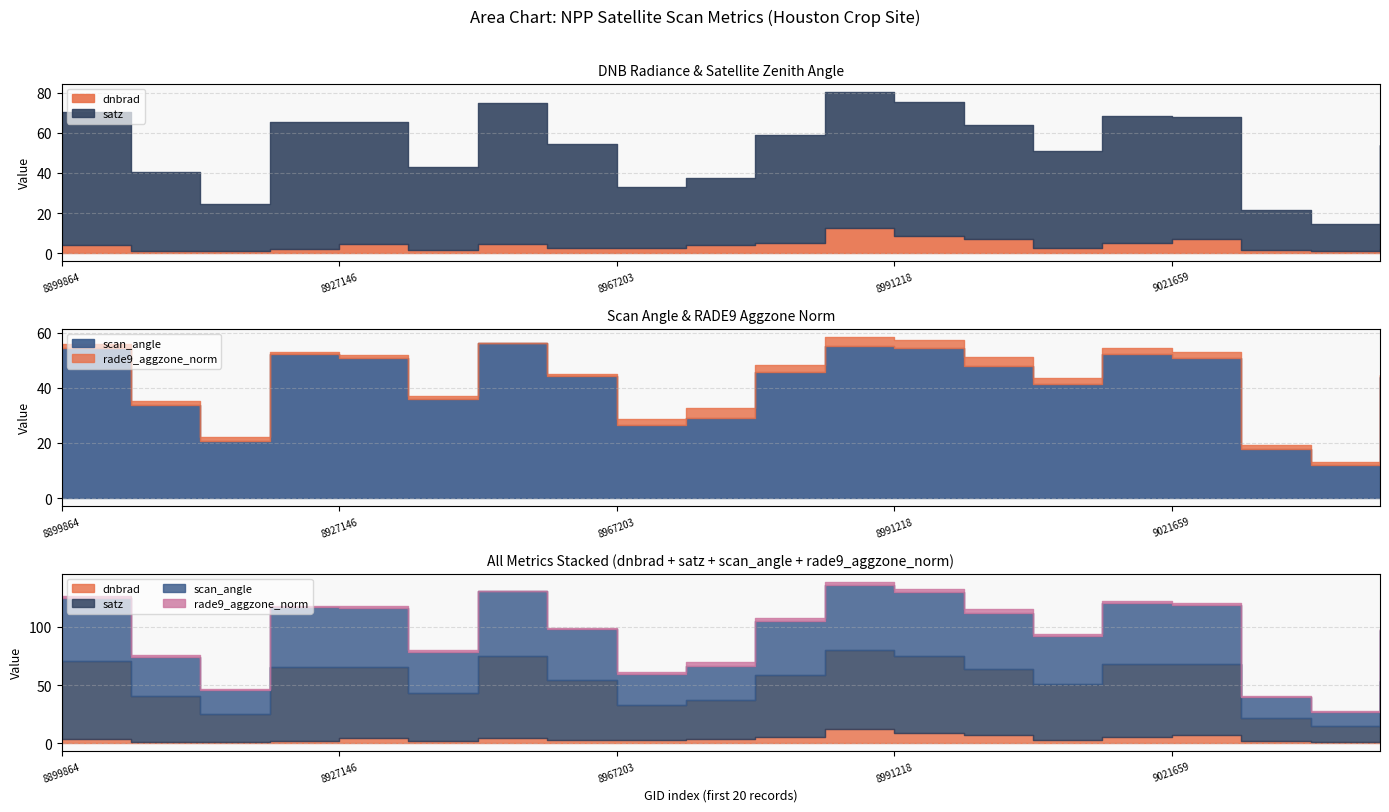

In dnbrad, how many points are higher than both neighbors (excluding endpoints)?

4